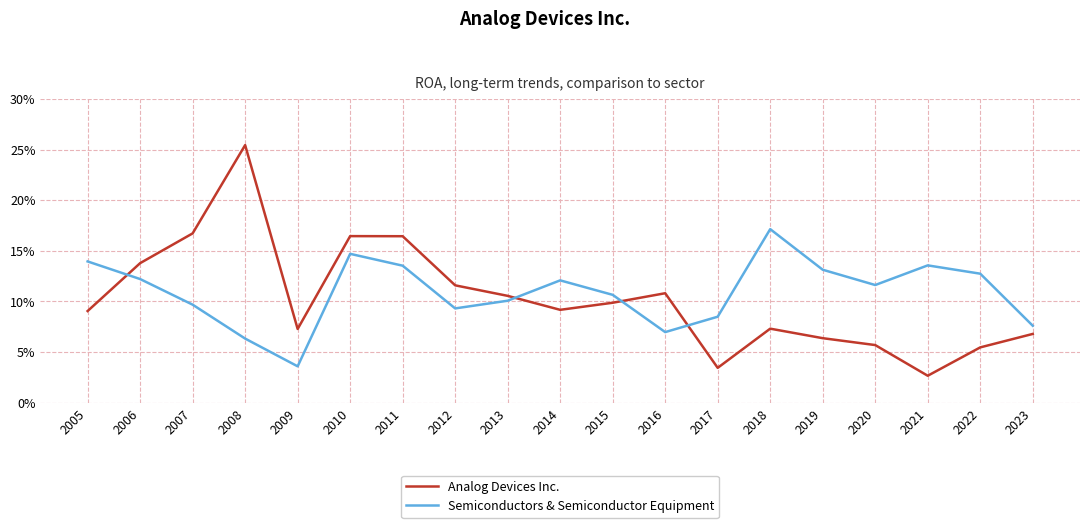

Is this an area chart (filled region under the line)?

No